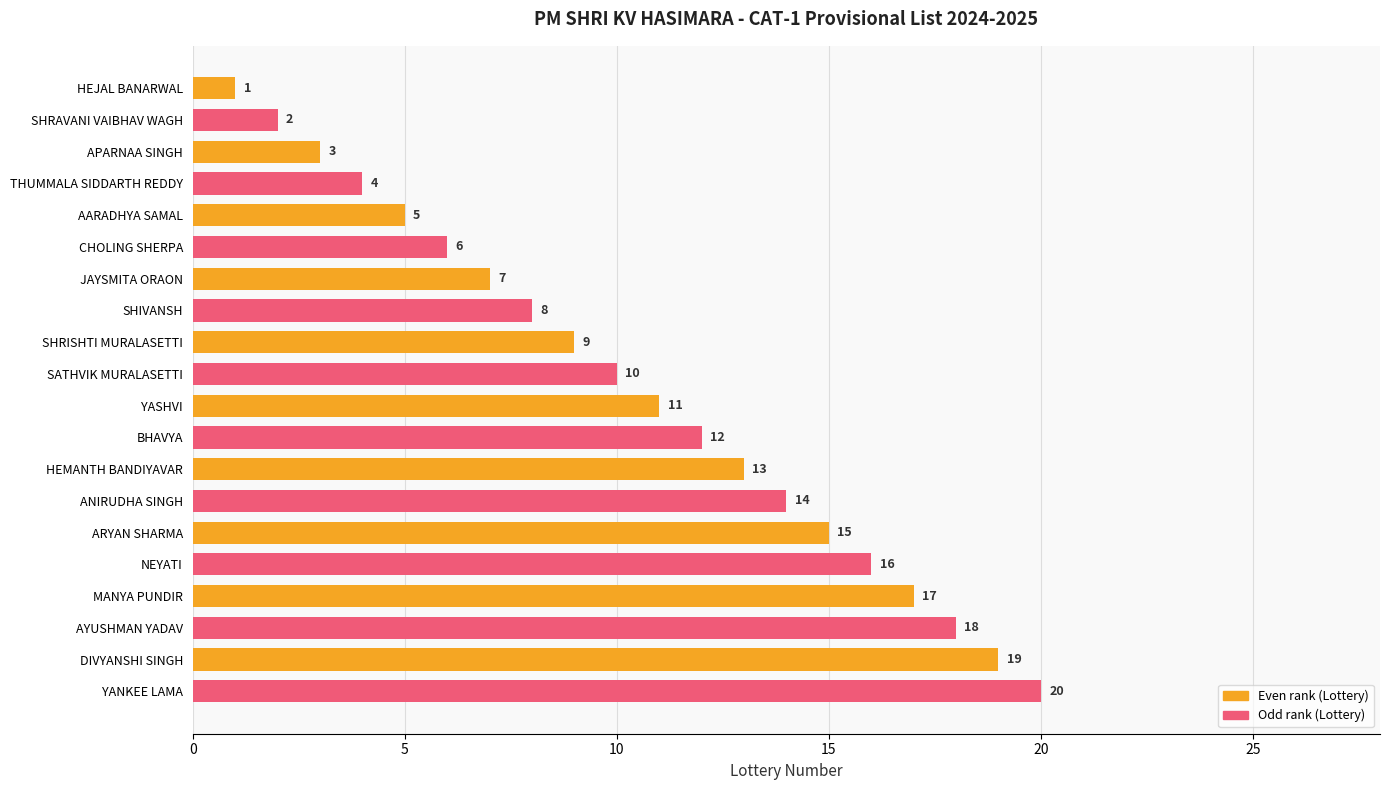

Between YASHVI and BHAVYA, which is larger?

BHAVYA